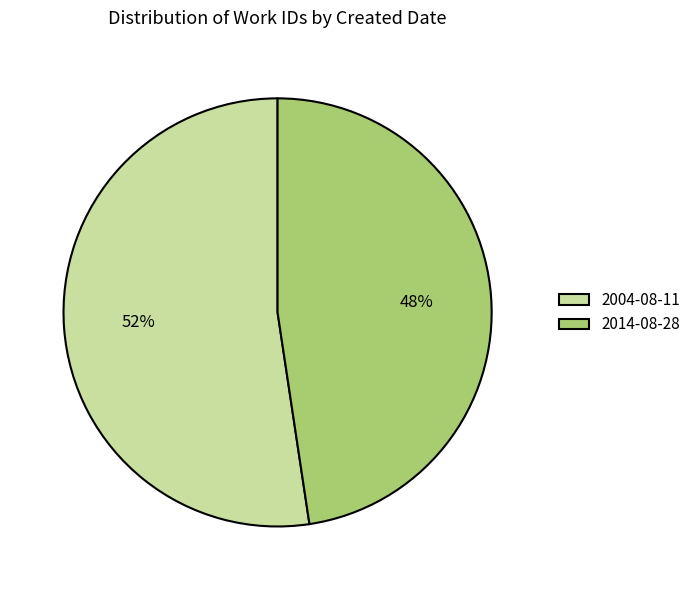

What is the largest slice in the pie chart?

2004-08-11